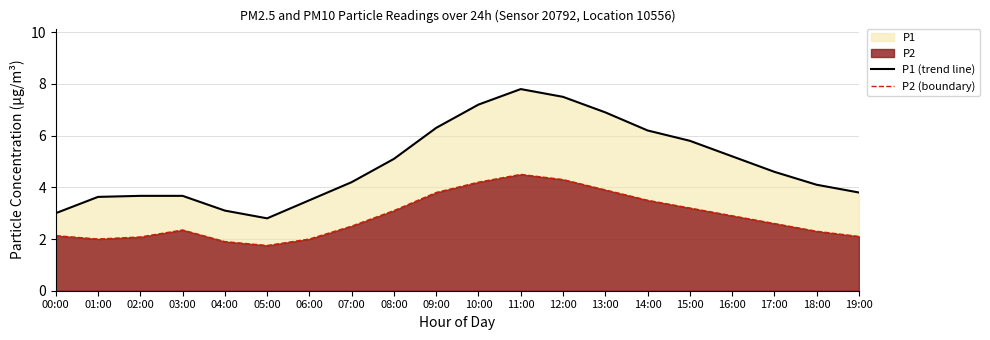

At 19:00, list the series in order from largest to smallest.

P1 (trend line), P2 (boundary)